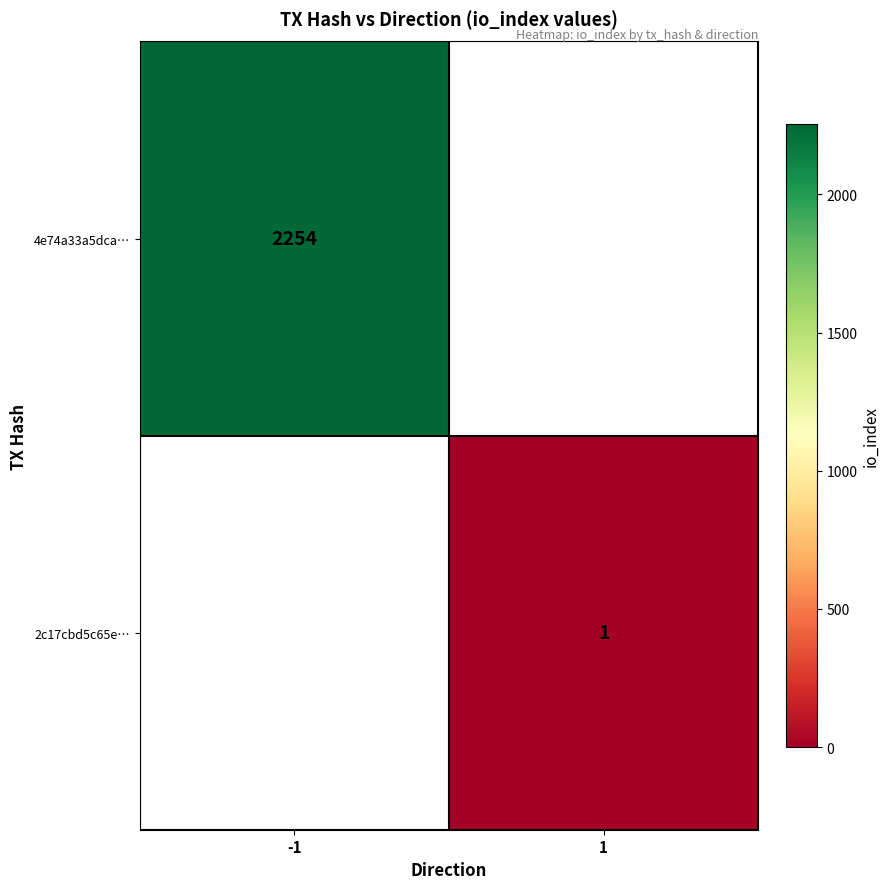

The value of 2c17cbd5c65e… at 1 is 1. True or false?

True